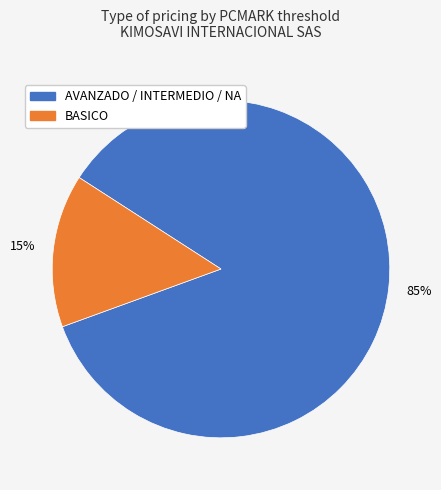

To the nearest percent, what is the average slice percentage?

50%